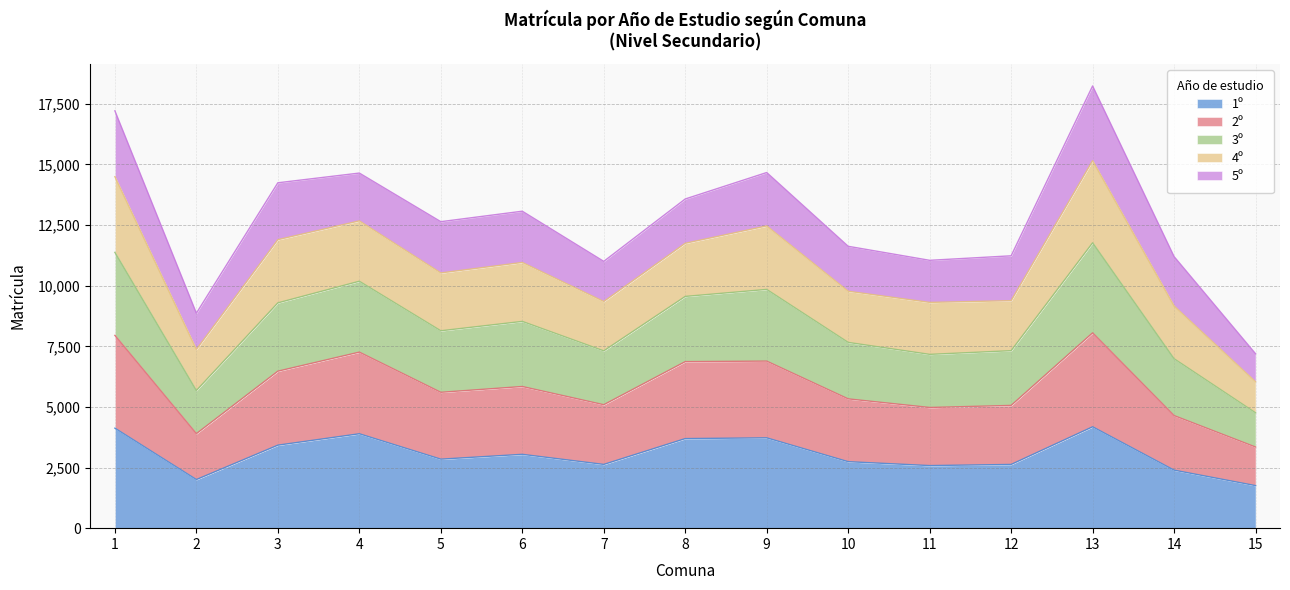

Which series changed the most between 13 and 15?

3º